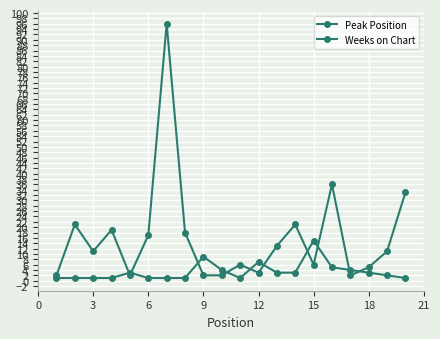

How many data points does each series have?

20